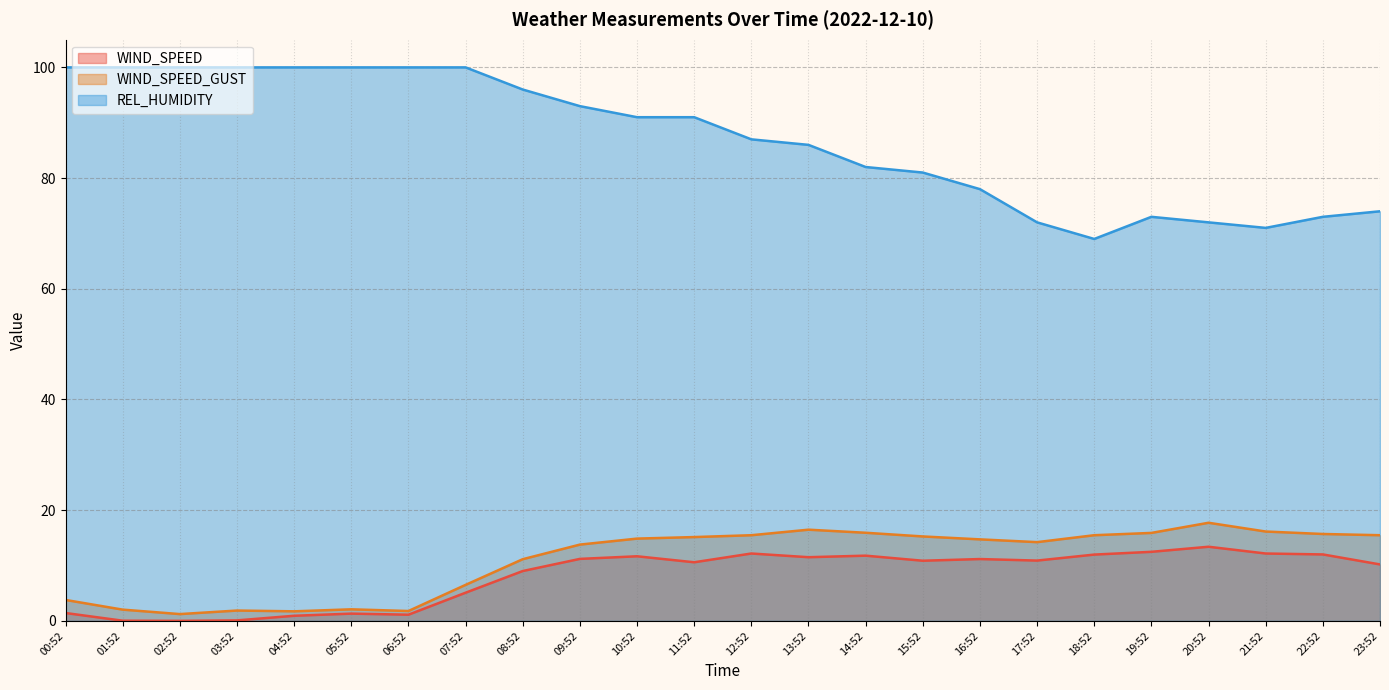

True or false: WIND_SPEED_GUST and REL_HUMIDITY intersect in this chart.

False